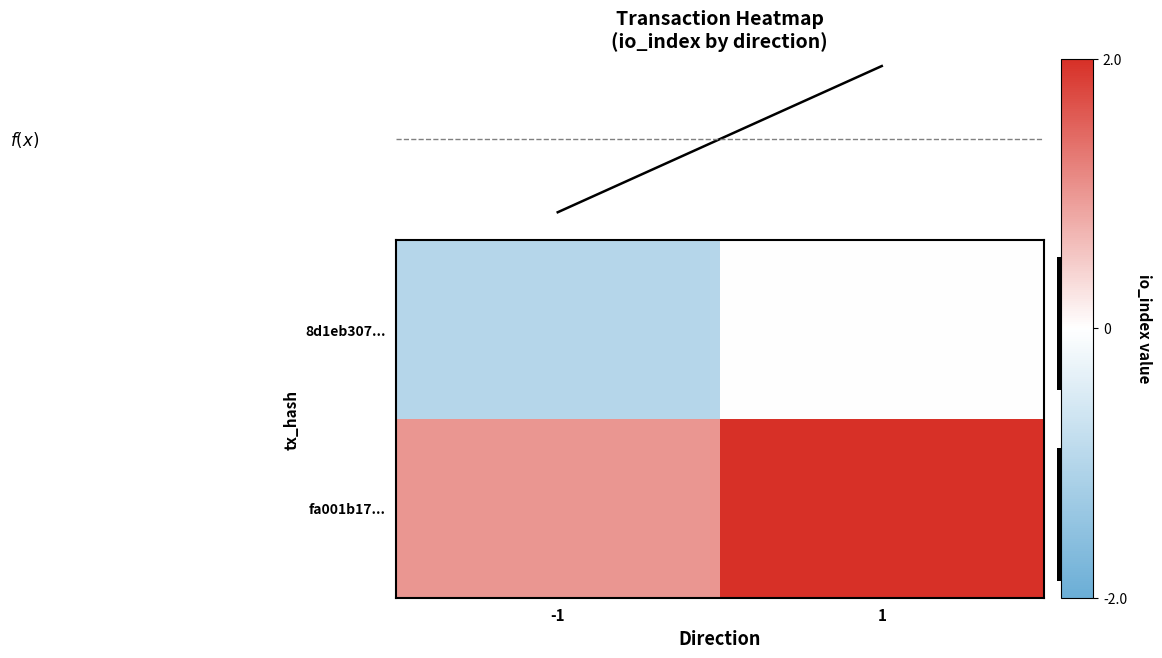

Which series has the largest total across all categories?

row_1